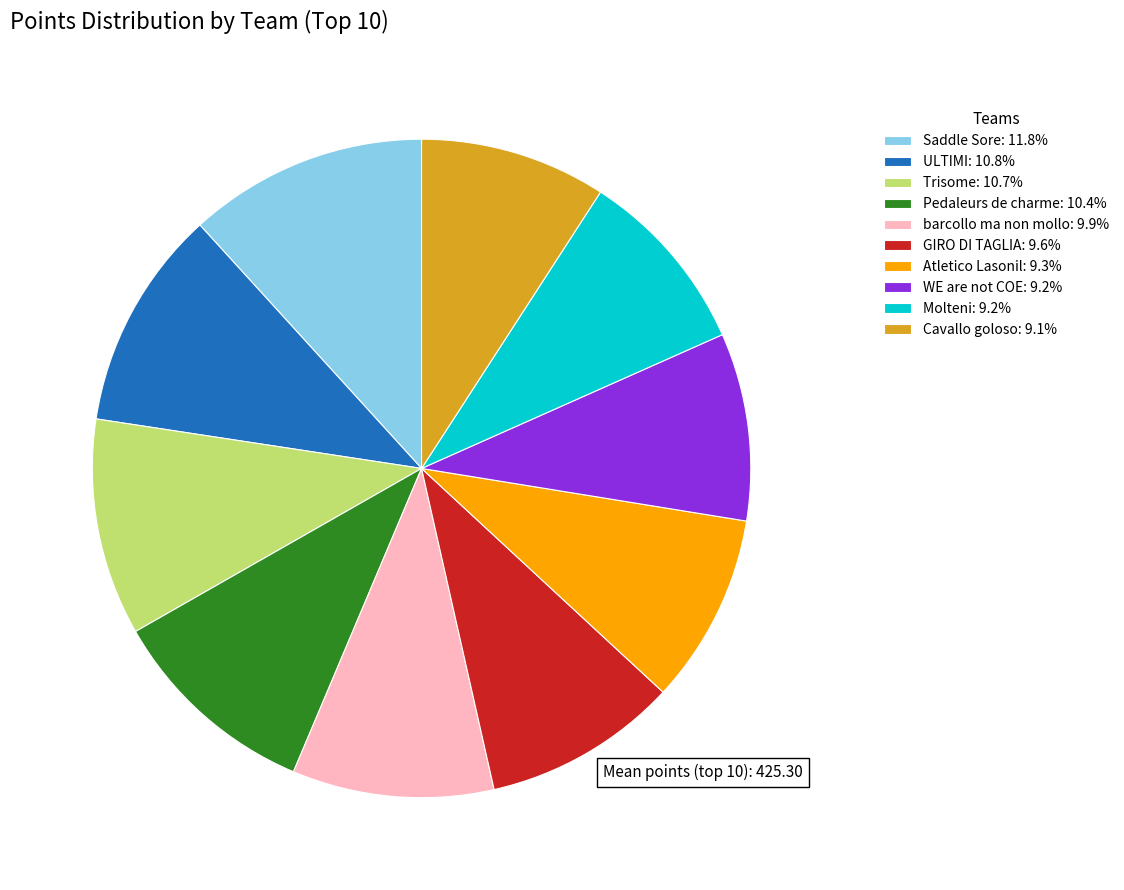

Do ULTIMI: 10.8% and Cavallo goloso: 9.1% together represent more than half of the pie?

No